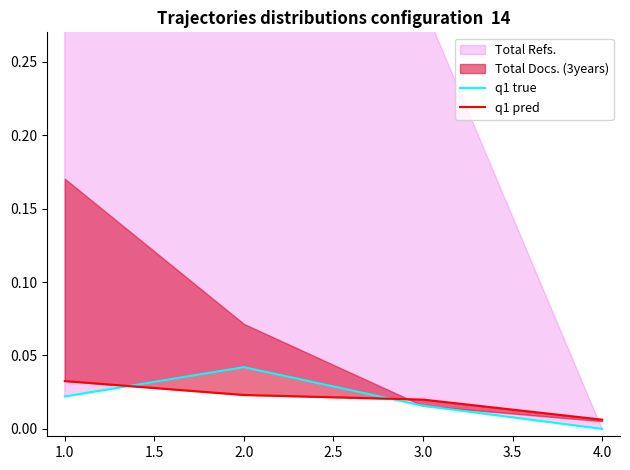

How many interior local peaks does the q1 true series have?

1